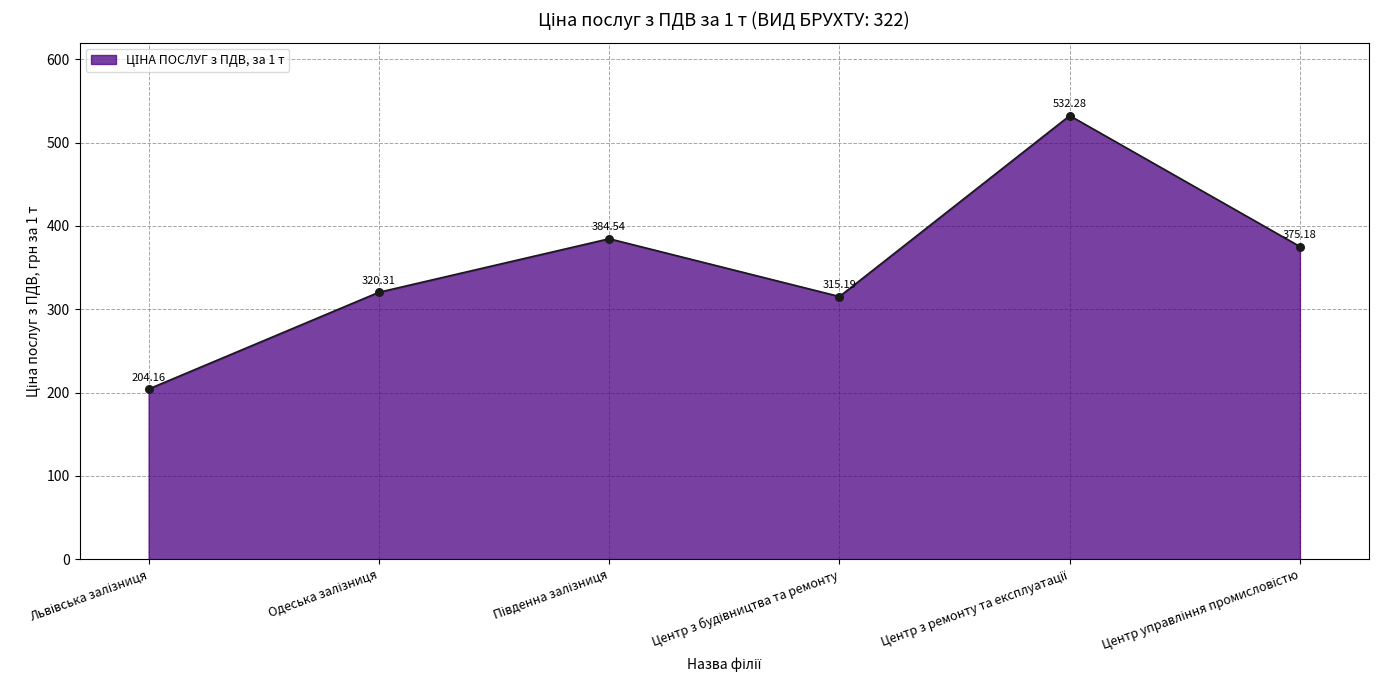

What is the difference between the second highest and minimum values?

180.4